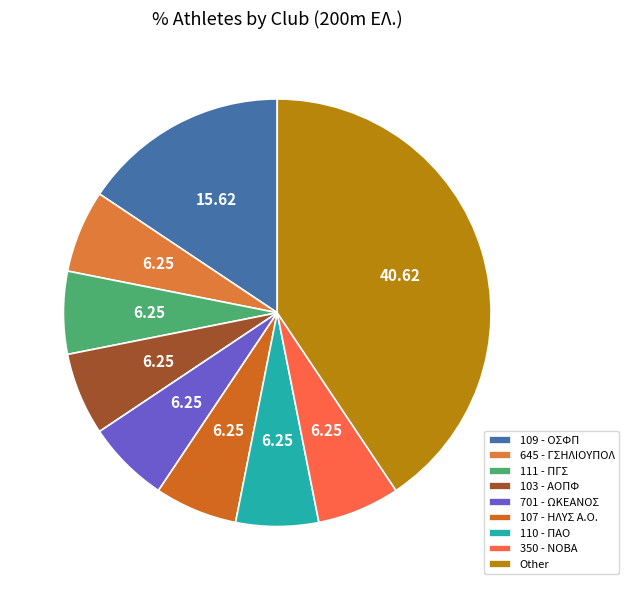

To the nearest percent, what portion does 109 - ΟΣΦΠ represent?

16%